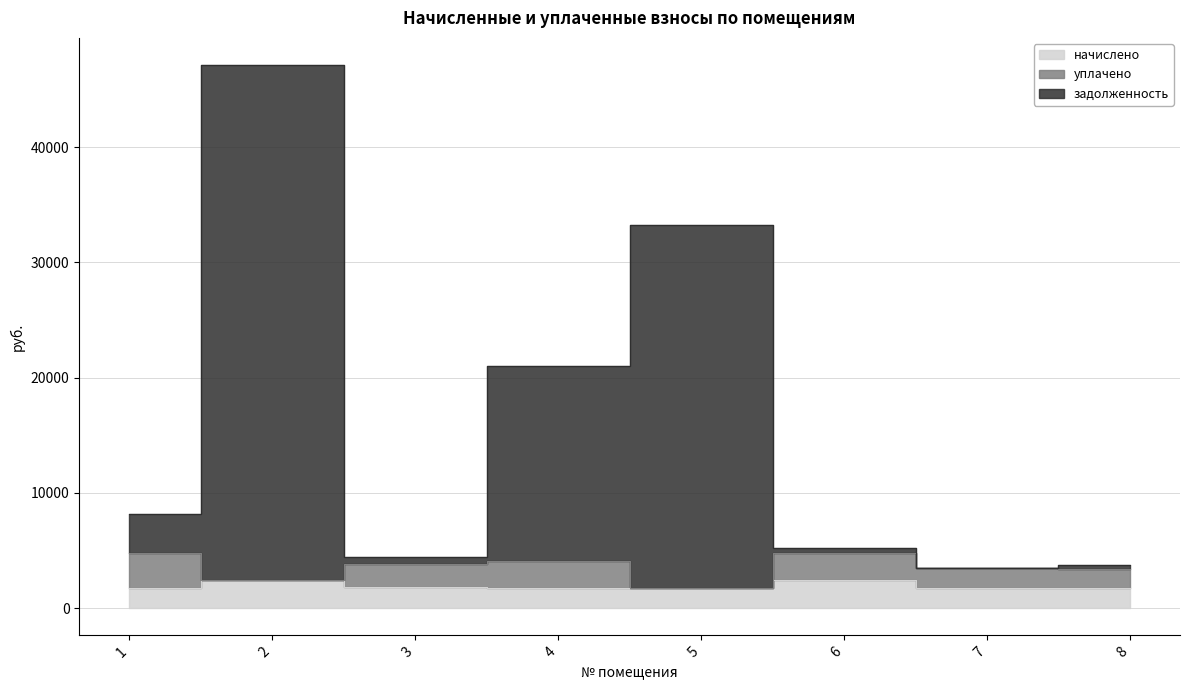

What is the value of the начислено point at the 3rd from the left?

1825.7